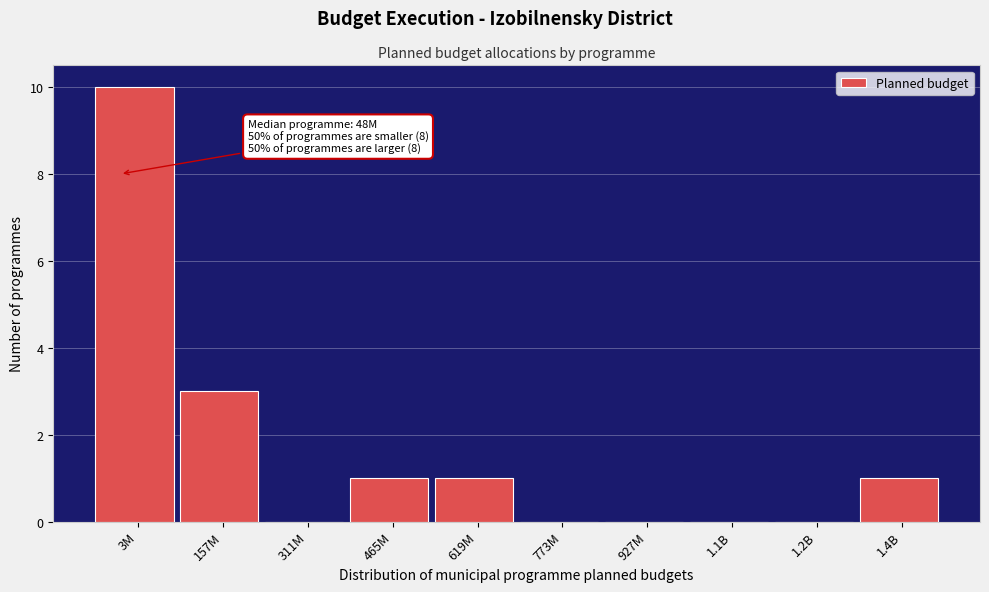

Reading right to left, transcribe all the data shown in this chart.

1.4B=1	1.2B=0	1.1B=0	927M=0	773M=0	619M=1	465M=1	311M=0	157M=3	3M=10